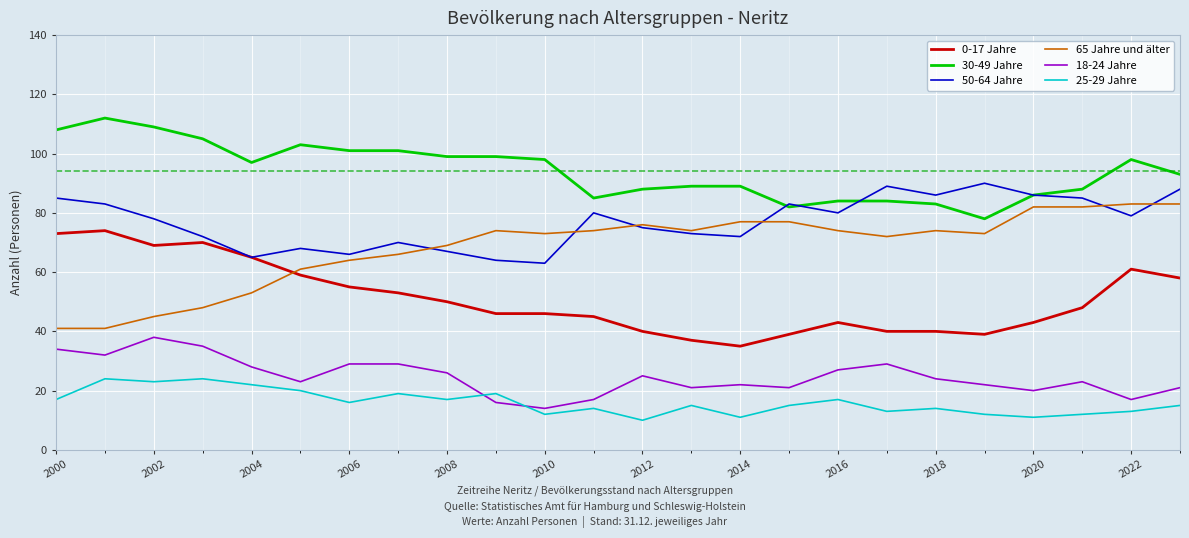

What are all the series names shown in the legend?

0-17 Jahre, 30-49 Jahre, 50-64 Jahre, 65 Jahre und älter, 18-24 Jahre, 25-29 Jahre